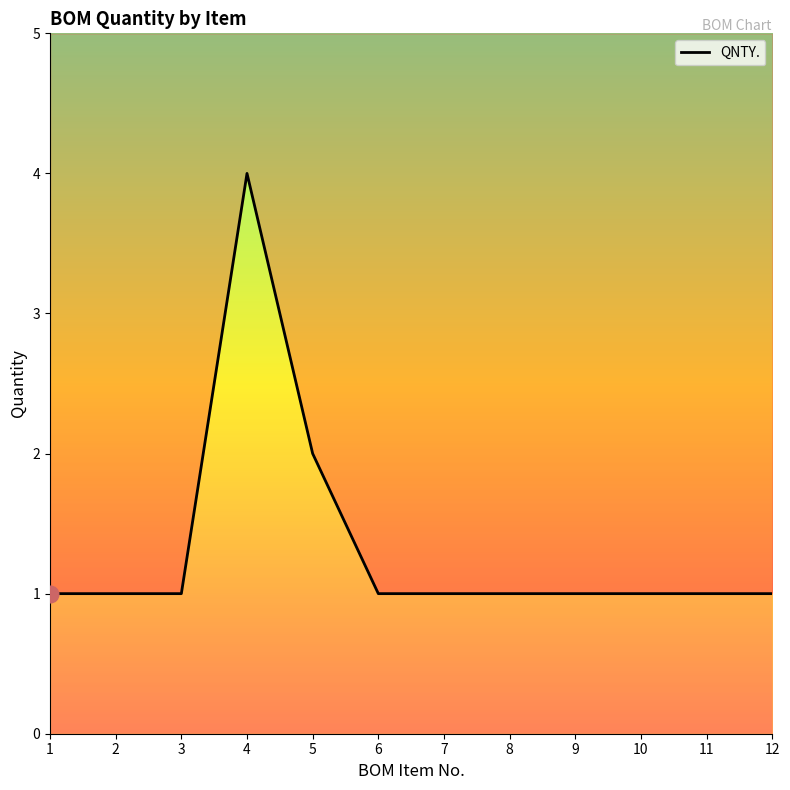

The value at 9 is 1. True or false?

True